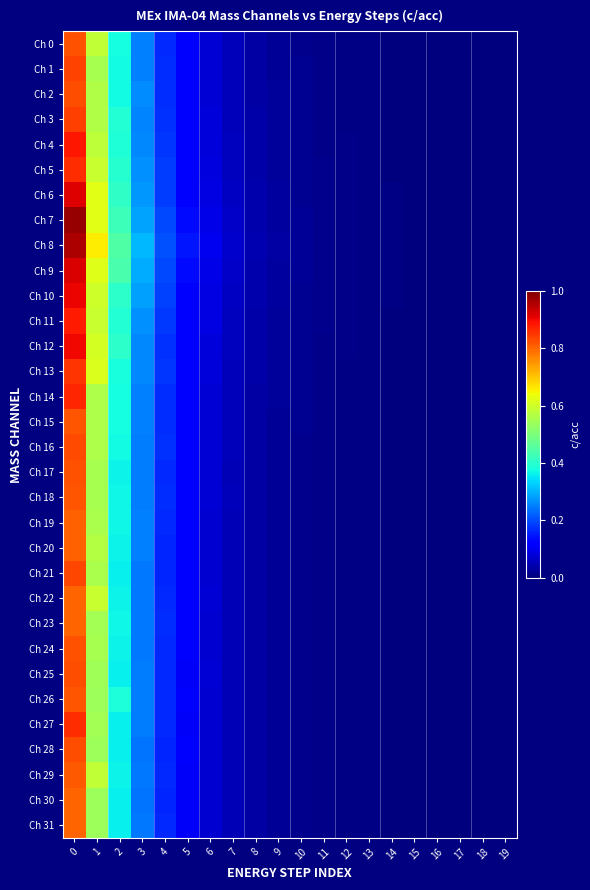

How many series are shown in this chart?

32